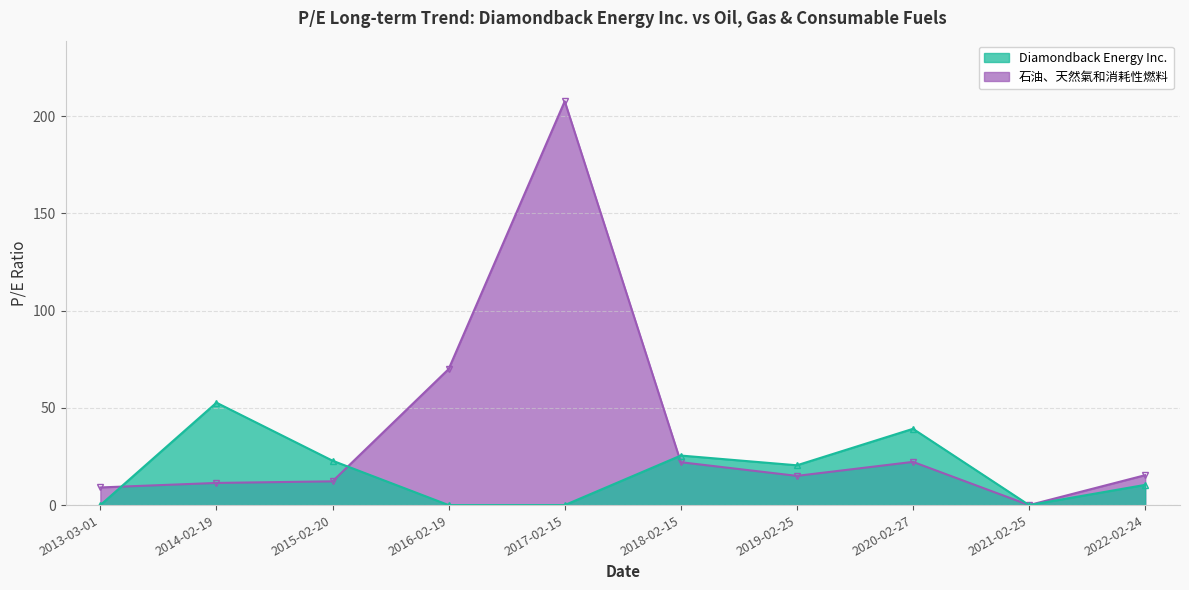

Reading left to right, what are all the values shown in this chart?

Diamondback Energy Inc.: 0.0	52.7	22.8	0.0	0.0	25.5	20.5	39.2	0.0	10.4
石油、天然氣和消耗性燃料: 9.1	11.4	12.2	70.0	207.7	22.1	15.0	22.2	0.0	15.4